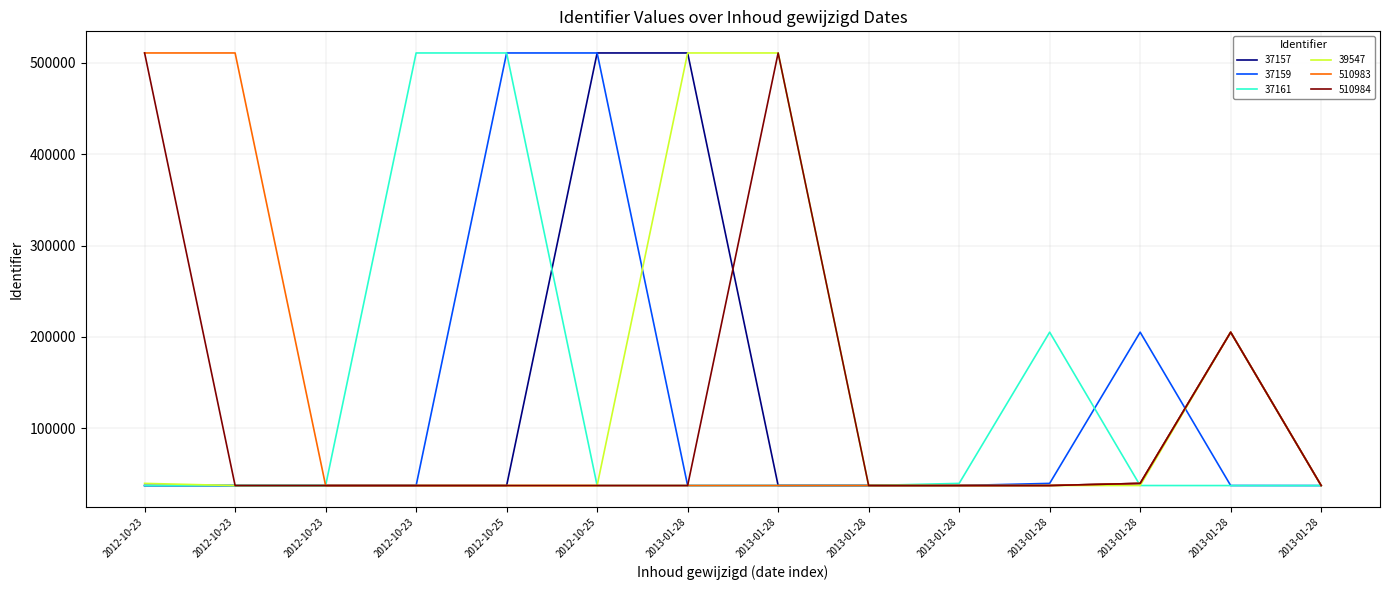

What is the highest value of the 39547 series?

510984